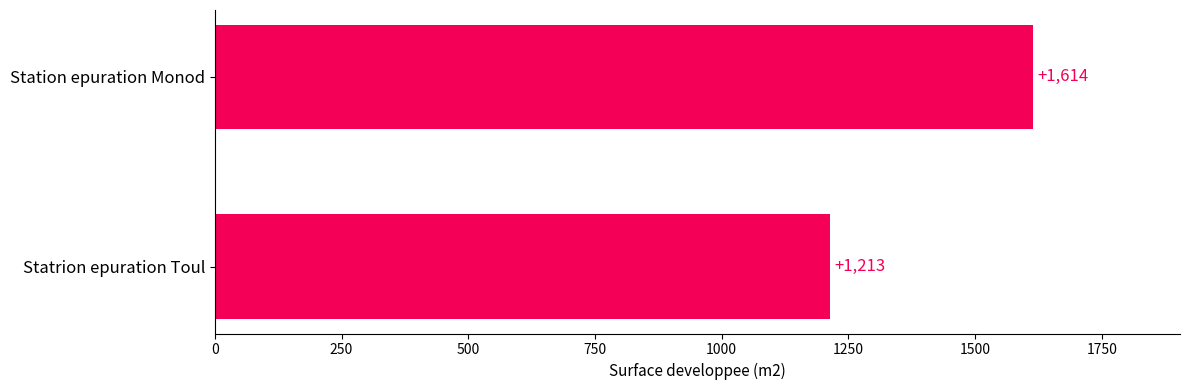

Rank the categories by value from lowest to highest.

Statrion epuration Toul, Station epuration Monod